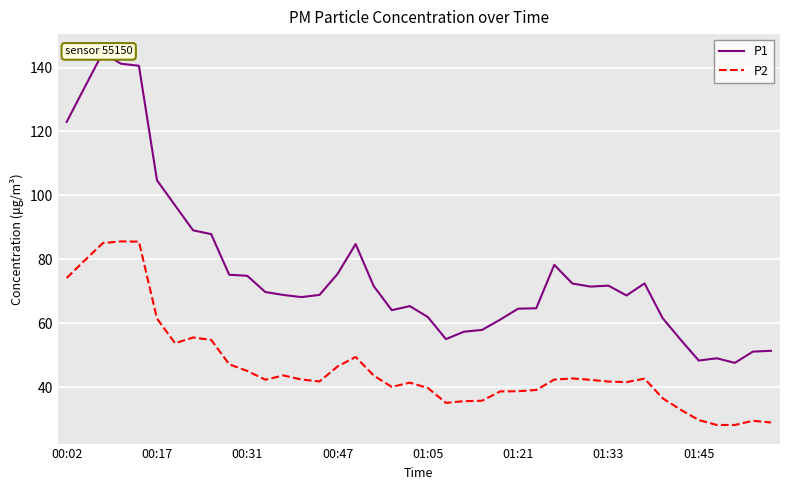

Reading left to right, extract all data points from this chart.

P1: 123.0	133.9	144.6	141.2	140.6	104.8	96.9	89.1	87.9	75.2	74.9	69.8	68.9	68.2	68.9	75.5	84.8	71.7	64.1	65.4	62.0	55.1	57.4	58.0	61.1	64.6	64.7	78.3	72.5	71.5	71.8	68.7	72.5	61.6	54.9	48.4	49.1	47.6	51.2	51.4
P2: 74.2	79.7	85.1	85.6	85.5	61.5	53.8	55.6	54.9	47.2	45.1	42.4	43.7	42.5	41.8	46.5	49.5	43.7	40.1	41.5	39.8	35.1	35.7	35.8	38.7	38.8	39.2	42.4	42.8	42.4	41.8	41.6	42.7	36.6	33.0	29.8	28.2	28.2	29.6	29.0